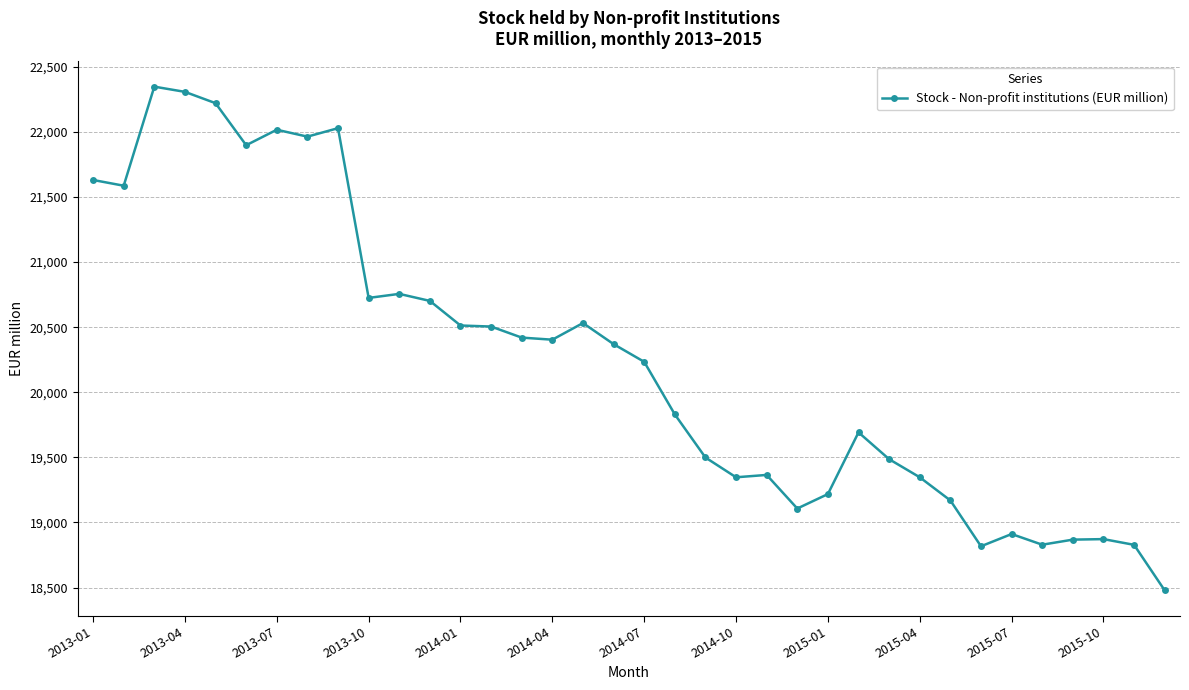

What is the value of the 1st point from the left?

21631